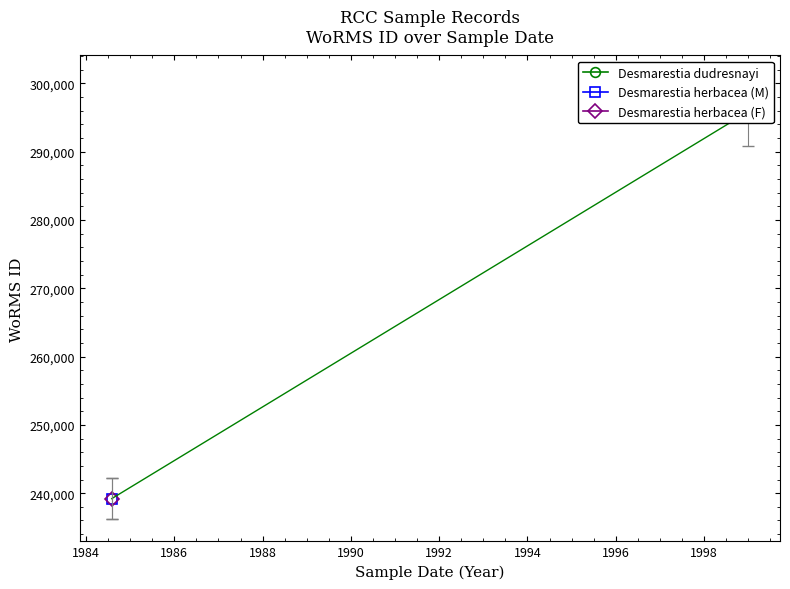

Approximately how many times larger is the value at 1984-08-01 compared to 1984-08-01?

1.0